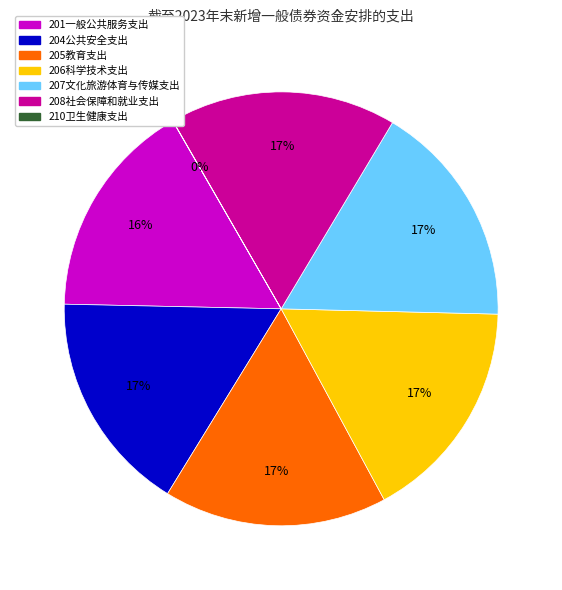

To the nearest percent, what portion does 201一般公共服务支出 represent?

16%